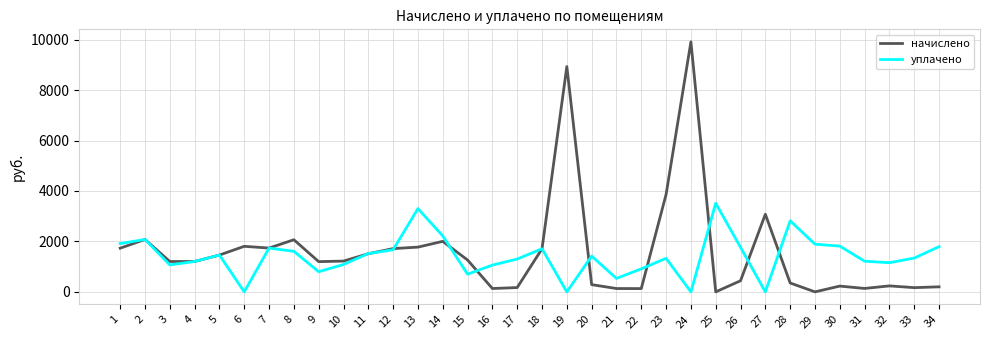

At how many categories does at least one series exceed 4839?

2